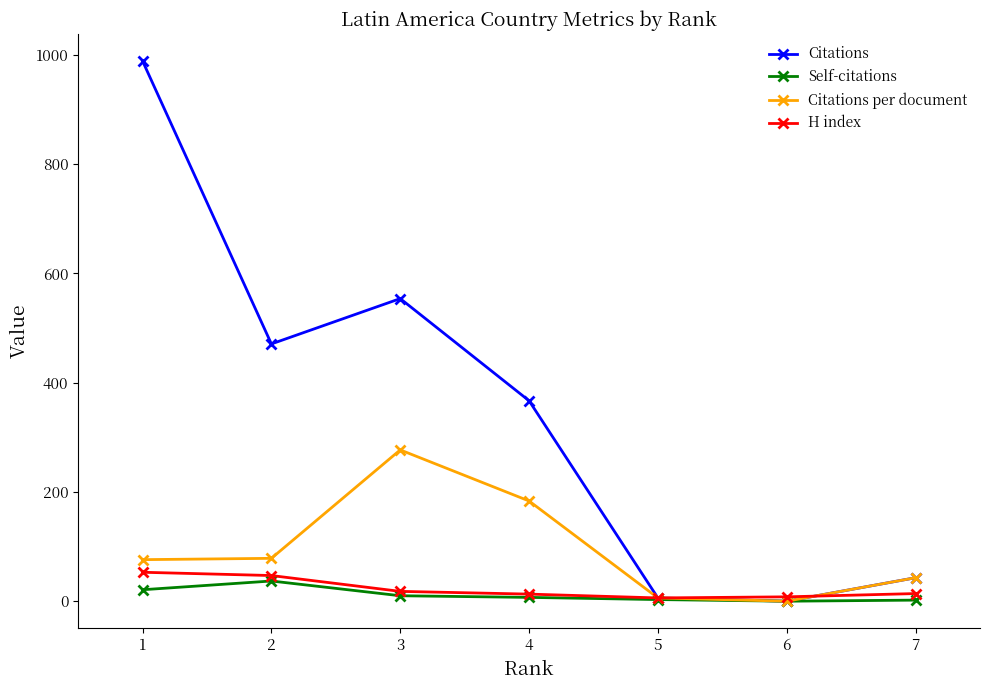

List the series in order of their peak value, lowest first.

Self-citations, H index, Citations per document, Citations